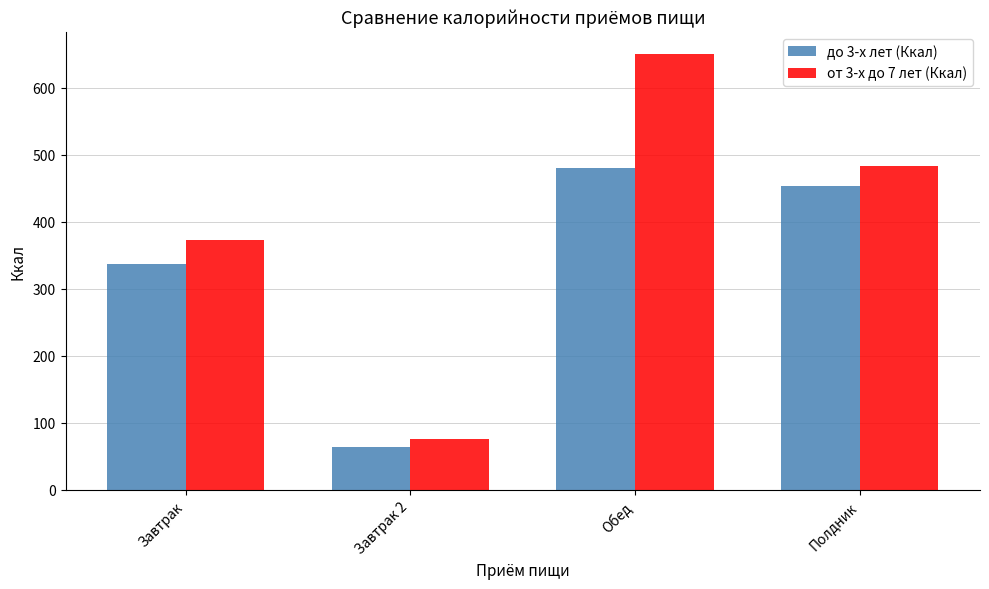

What is the greatest value displayed?

651.3